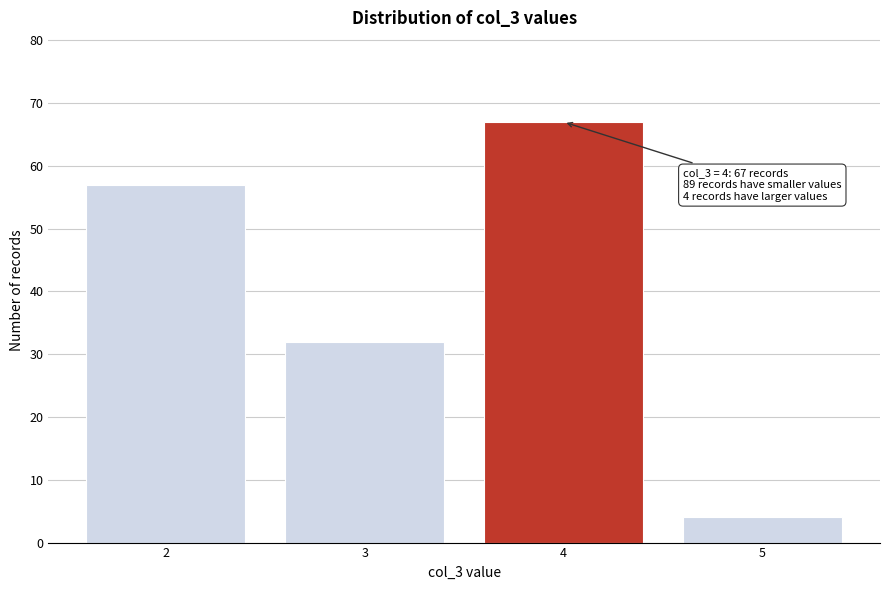

Reading left to right, list all the values displayed in this chart.

2=57	3=32	4=67	5=4